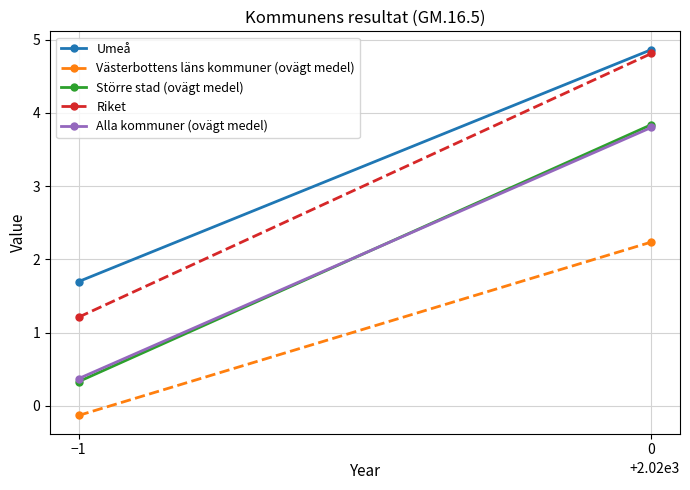

What is the total value across all series at −1?

3.5